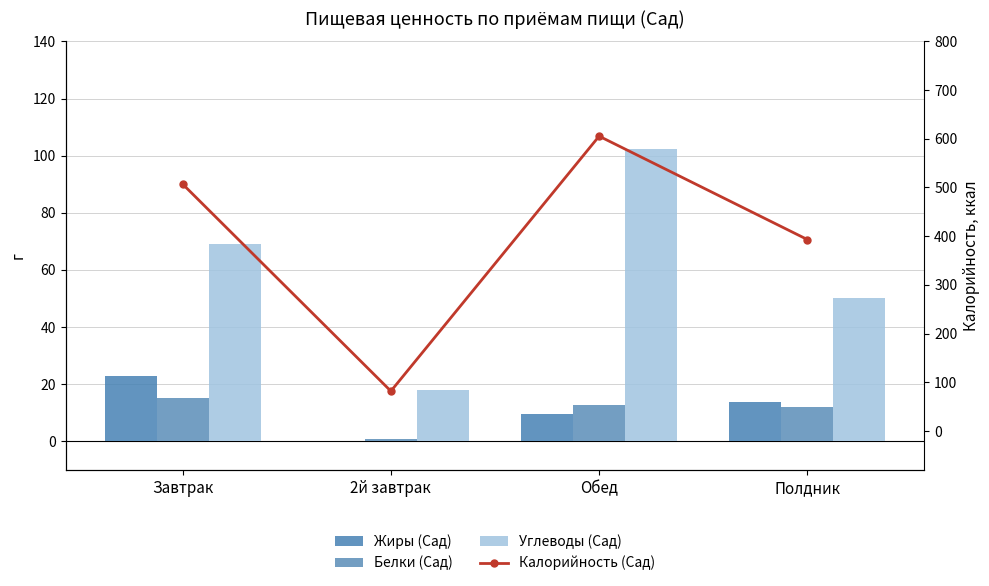

What is the label of the 4th bar from the left?

Полдник